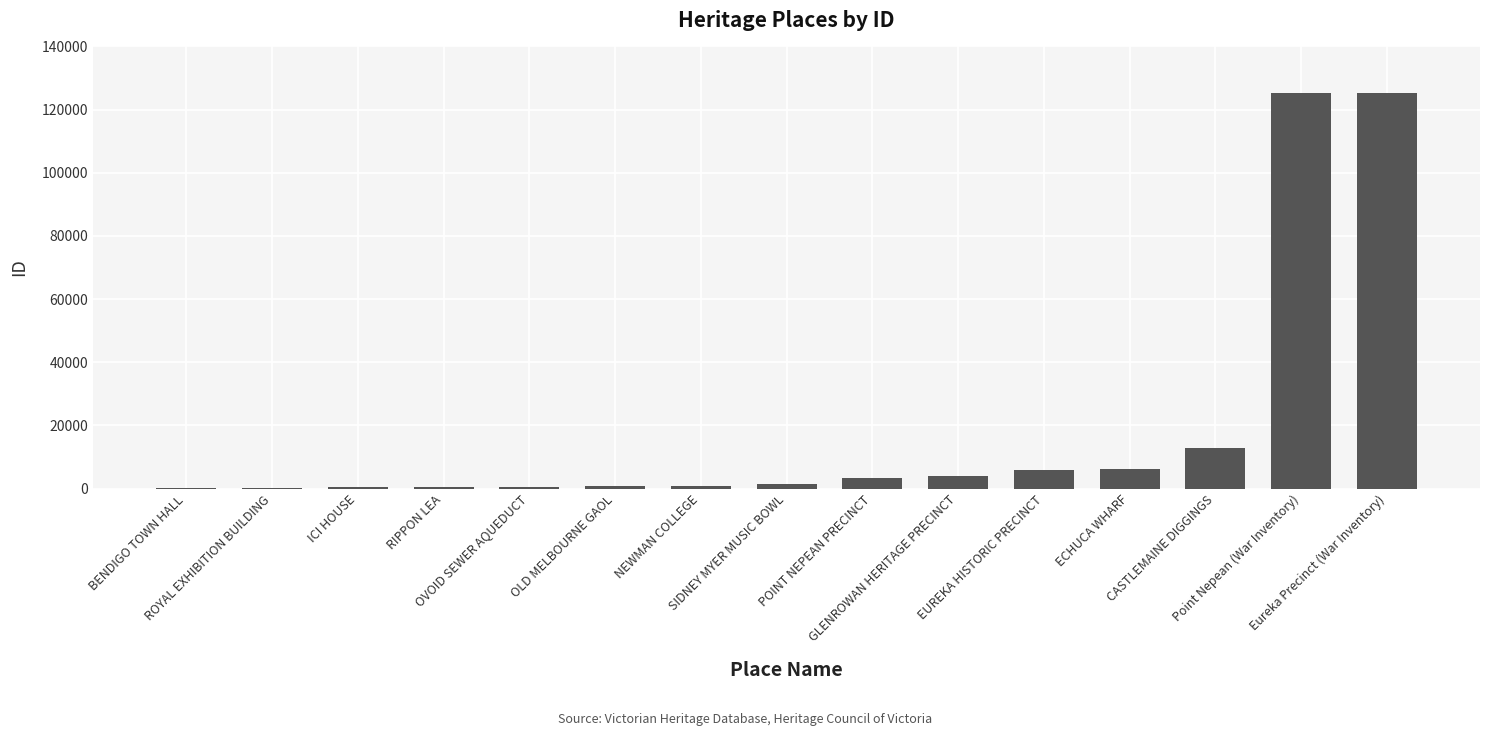

What is the sum of all values?

287772